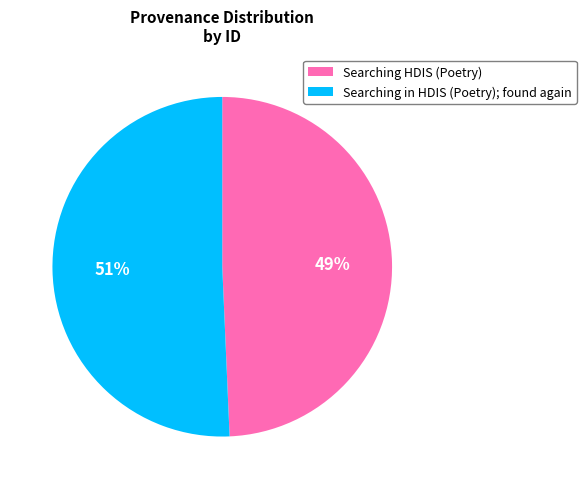

To the nearest percent, what is the average slice percentage?

50%